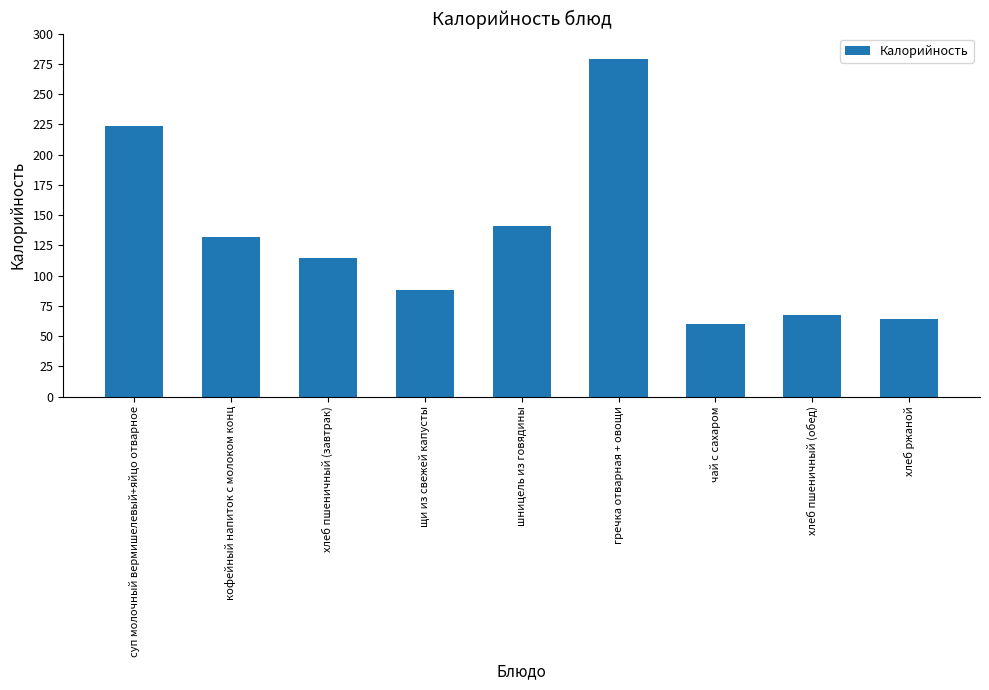

The chart shows a value of 64.5 at хлеб ржаной. True or false?

True